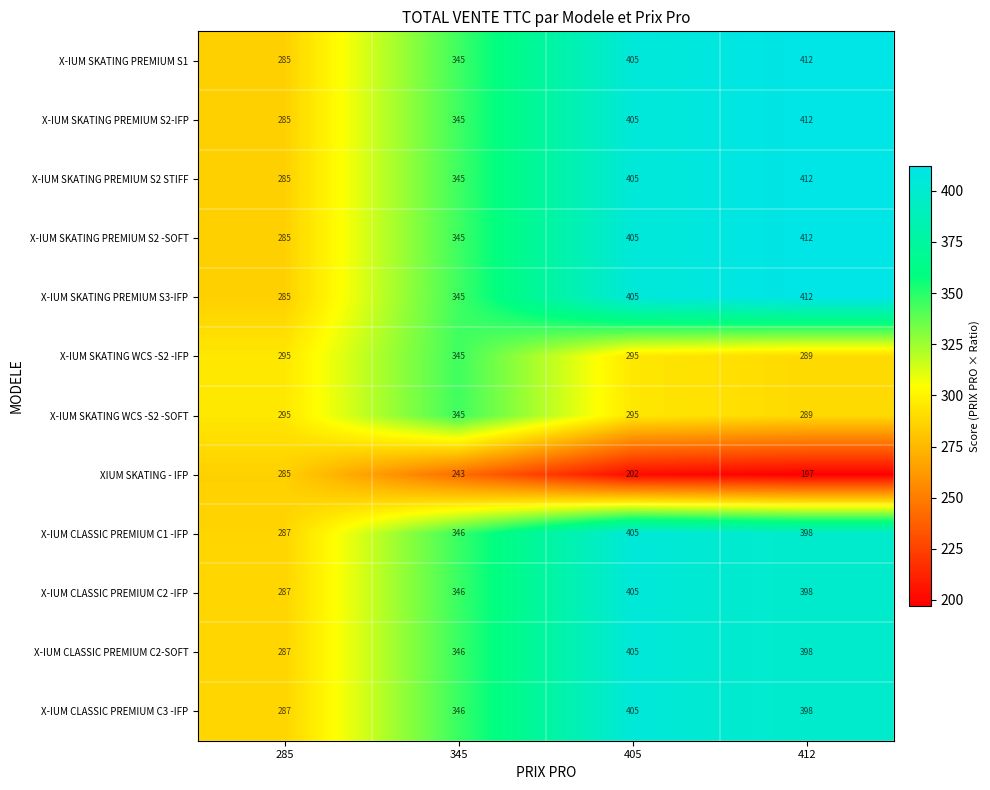

What is the difference between the highest and lowest values at 285?

10